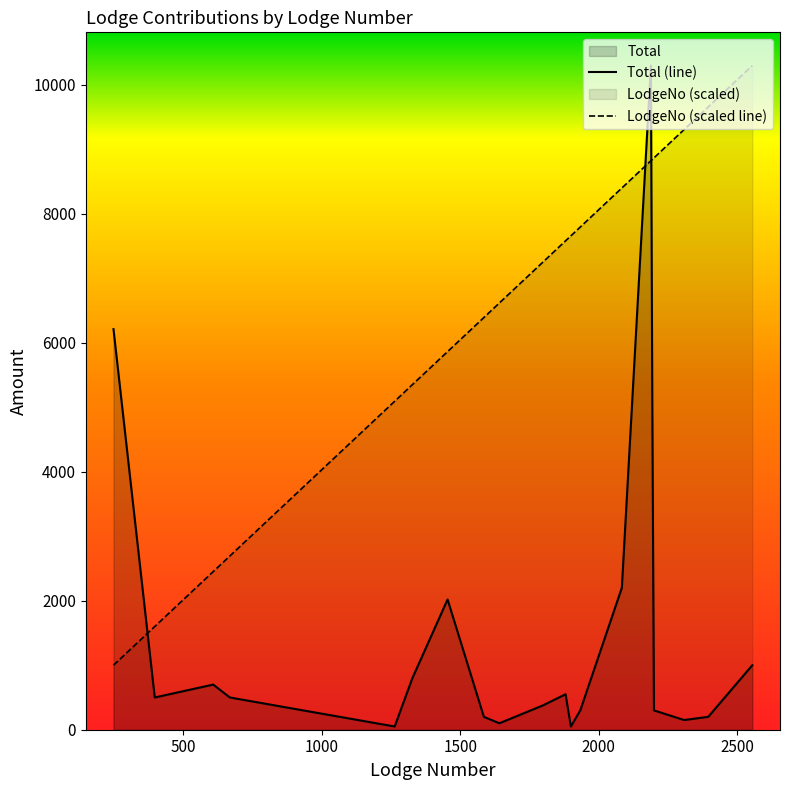

How many intersections are there between Total (line) and LodgeNo (scaled line)?

3